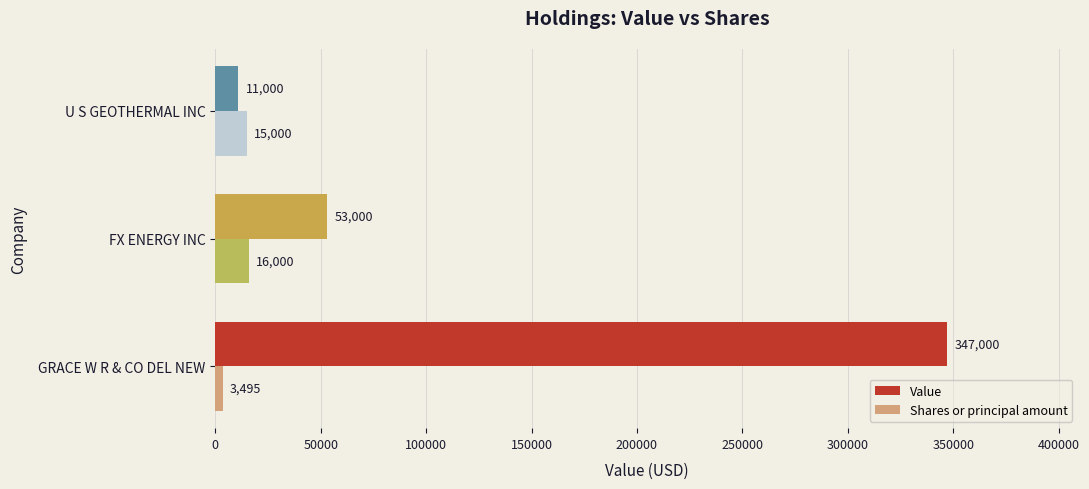

Is it true that Shares or principal amount equals 15000 at U S GEOTHERMAL INC?

True